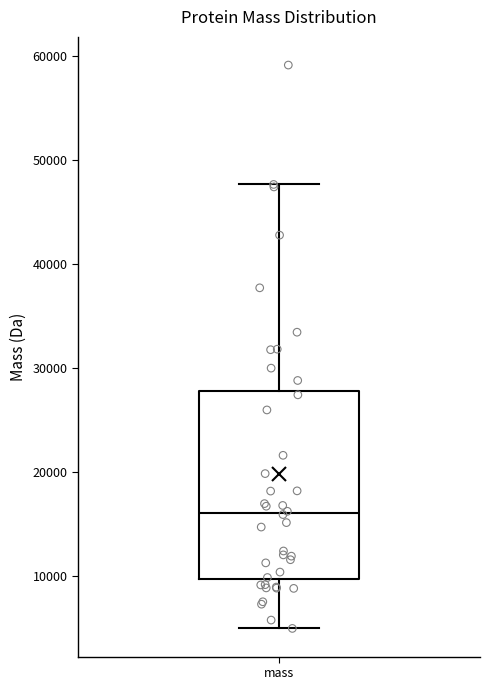

Where does the median line of the box for mass sit on the y-axis? The values are not printed on the chart, so give them approximately, as read against the axis.

16000